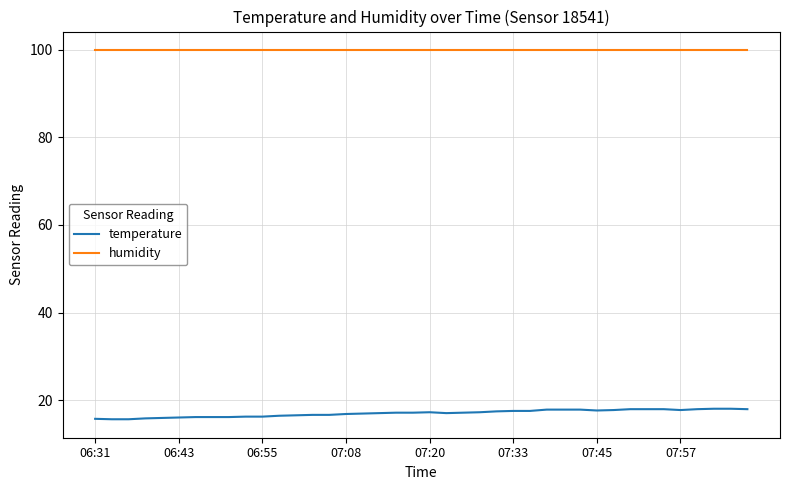

What is the minimum value for humidity?

99.9